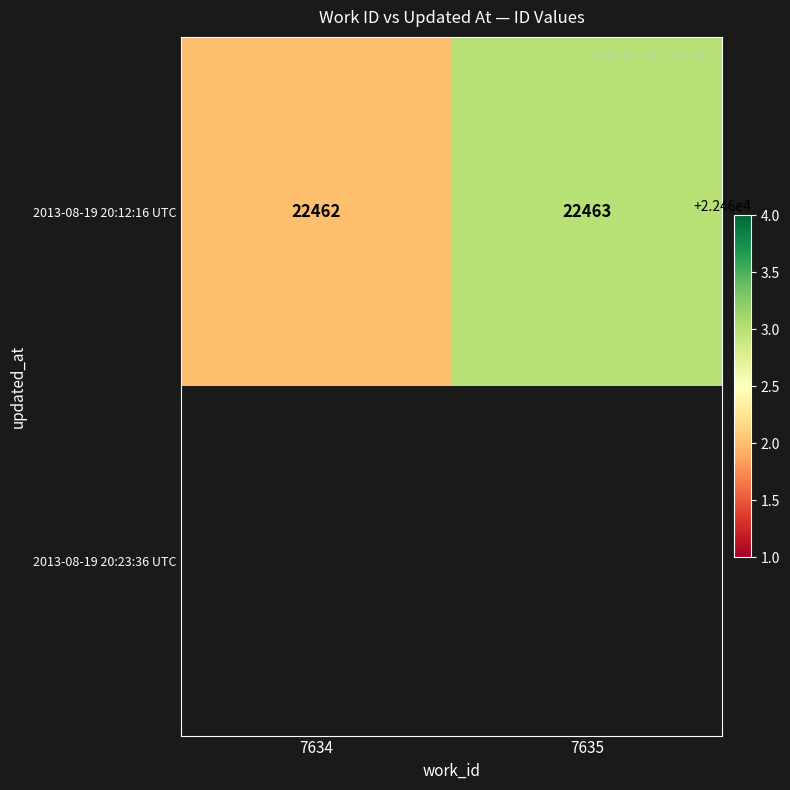

Is it true that 2013-08-19 20:12:16 UTC equals 22463 at 7635?

True